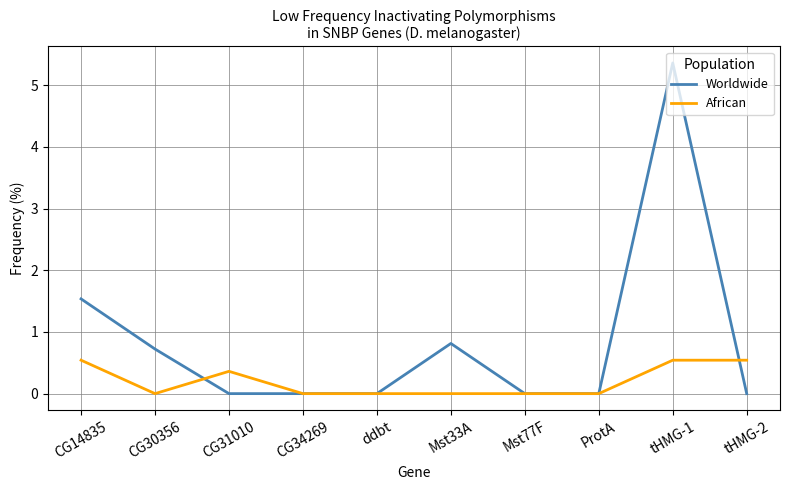

At how many categories does at least one series exceed 1?

2